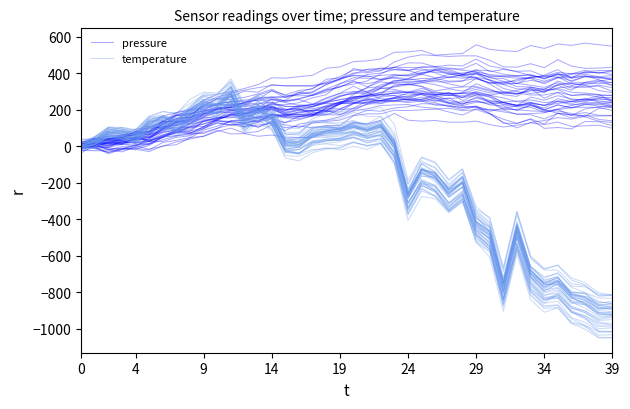

What are all the series names shown in the legend?

pressure, temperature